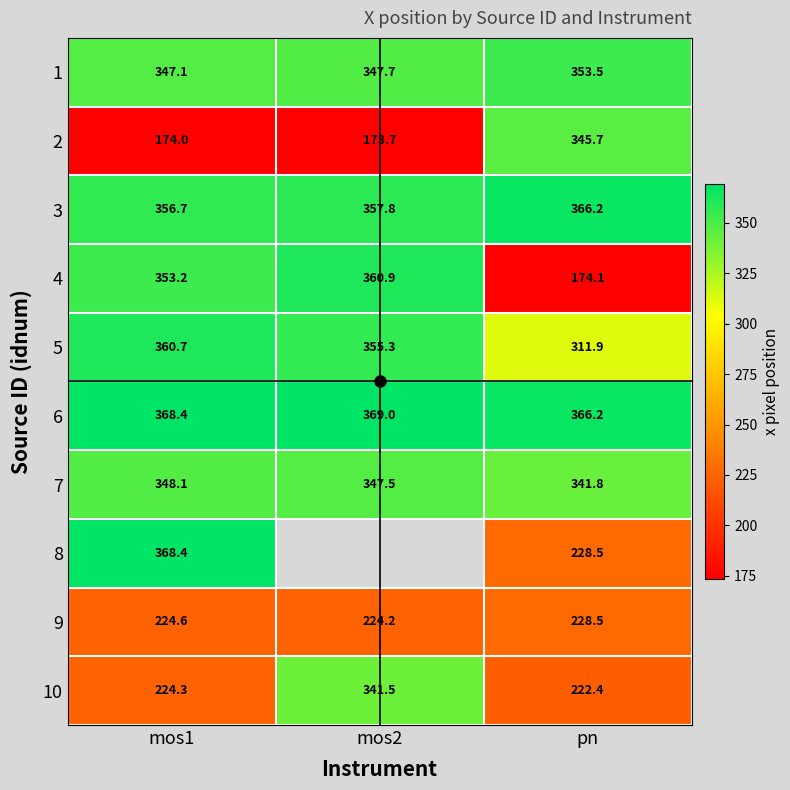

Is the value of 4 at mos1 greater than the value of 9 at mos1?

Yes